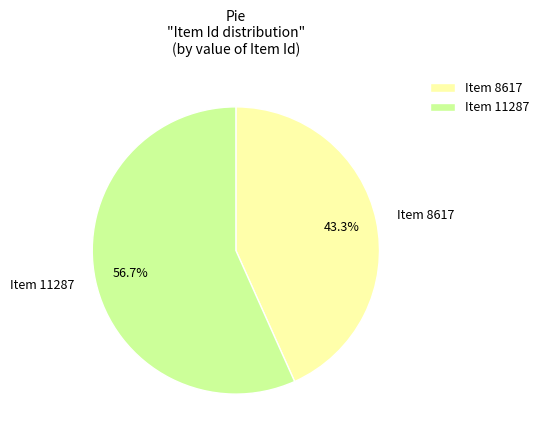

How many segments does this pie chart have?

2